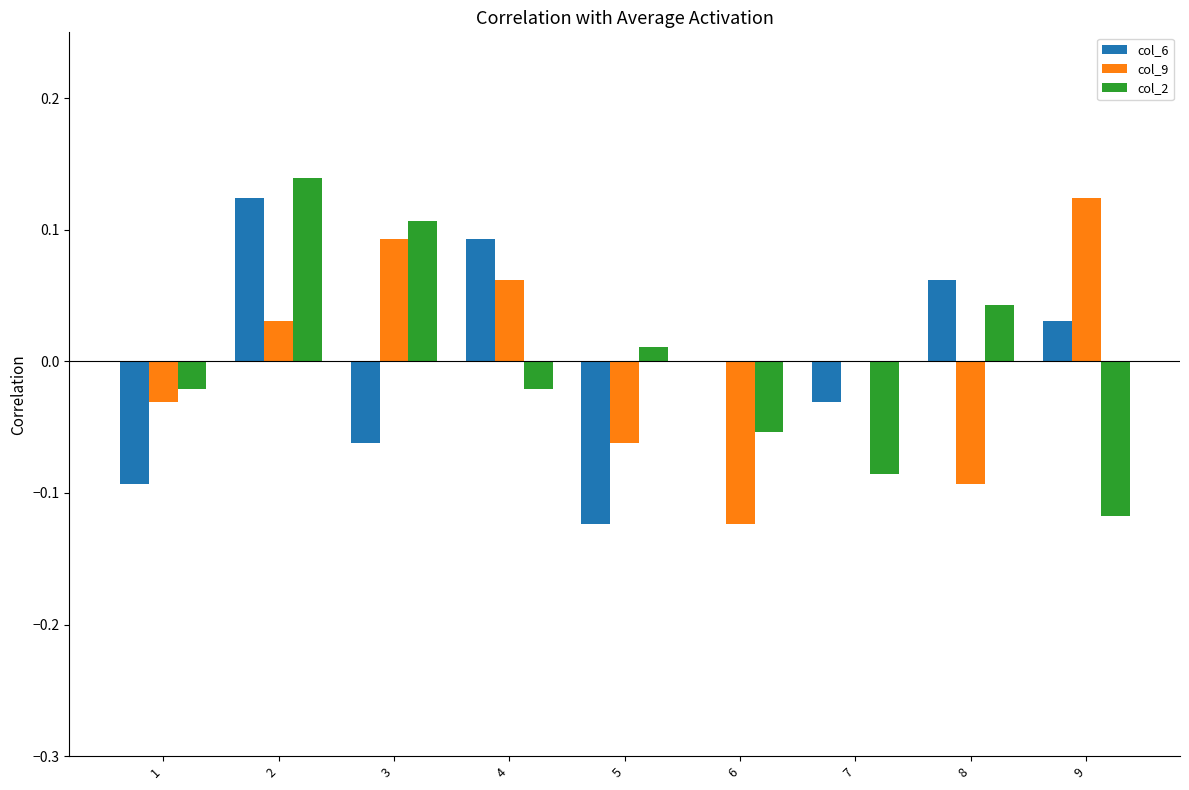

How many categories are shown in the chart?

9